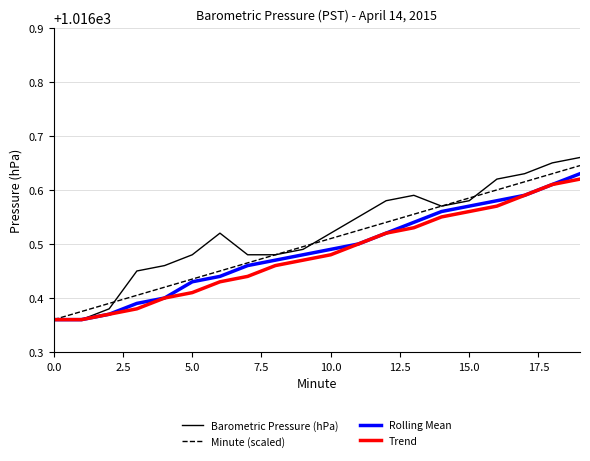

Rank the series by their maximum value, from lowest to highest.

Trend, Rolling Mean, Minute (scaled), Barometric Pressure (hPa)